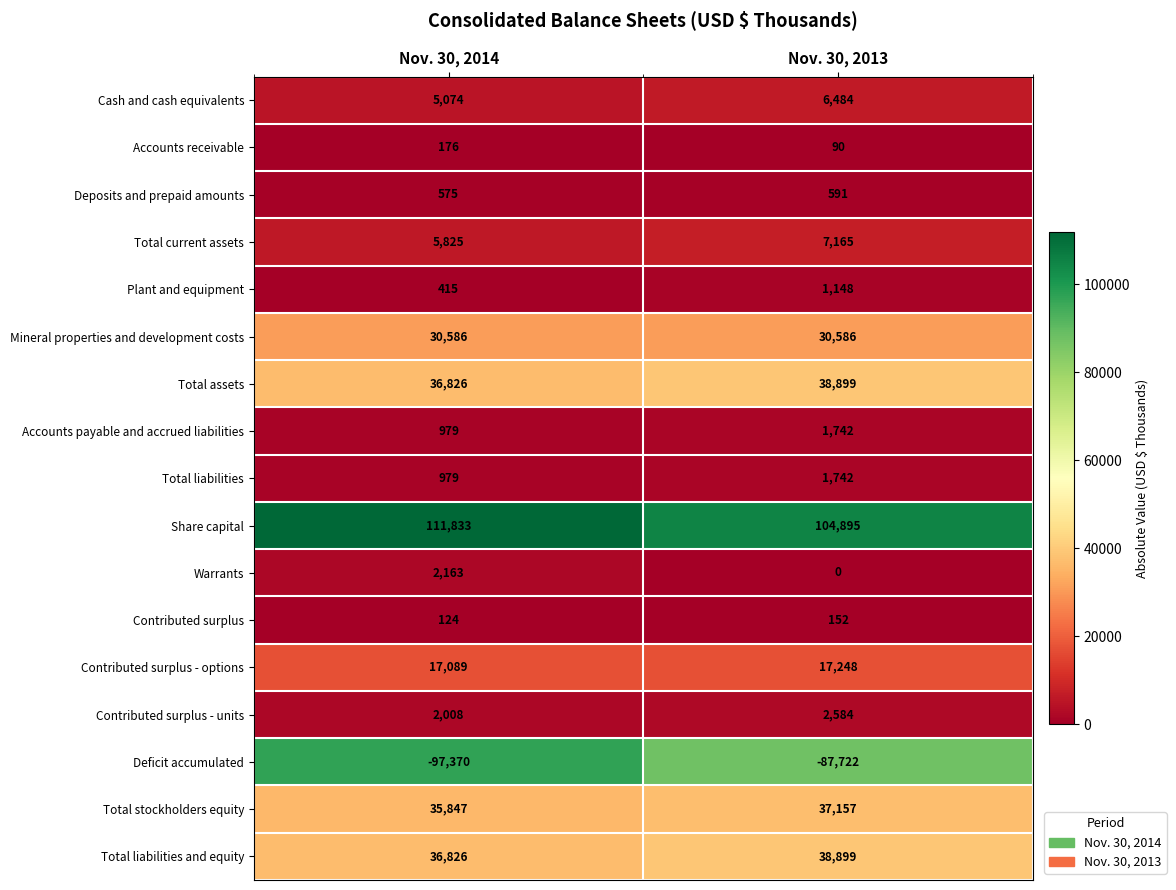

What is the sum of all Plant and equipment values?

1563